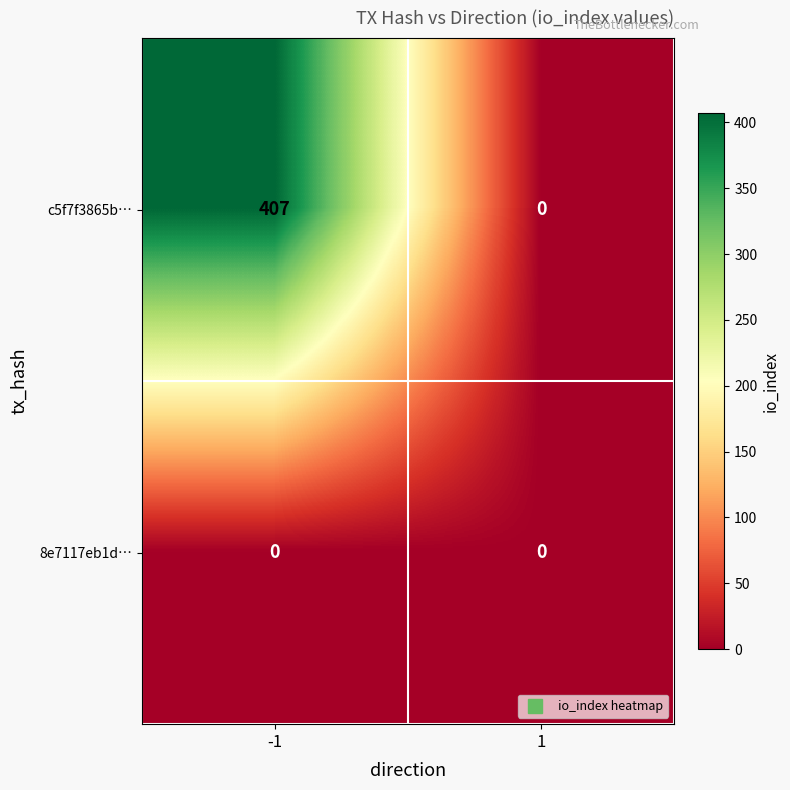

Reading left to right, transcribe all the data shown in this chart.

c5f7f3865b…: -1=407	1=0
8e7117eb1d…: -1=0	1=0